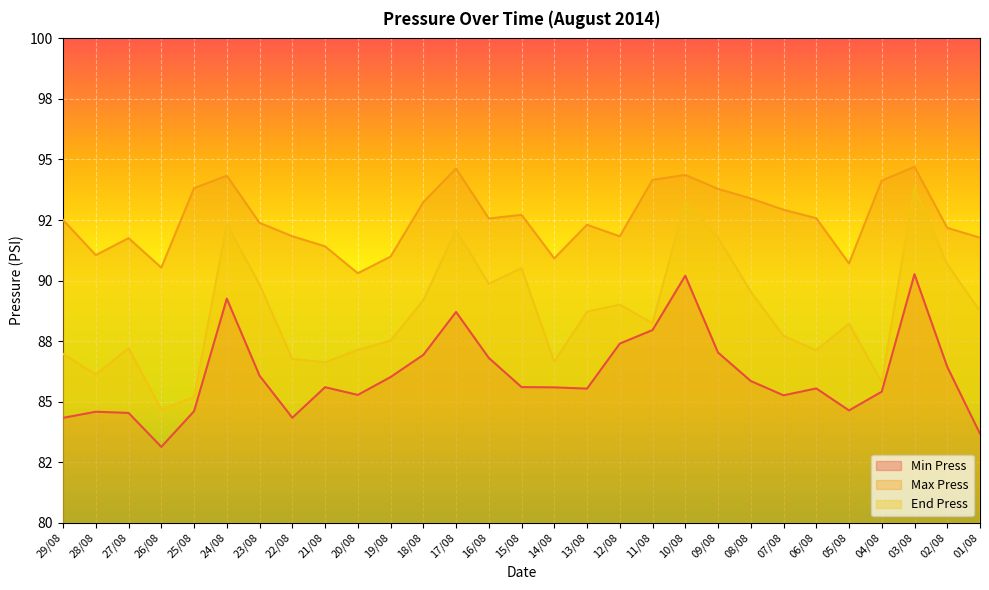

At which category is the sum across all series the highest?

03/08